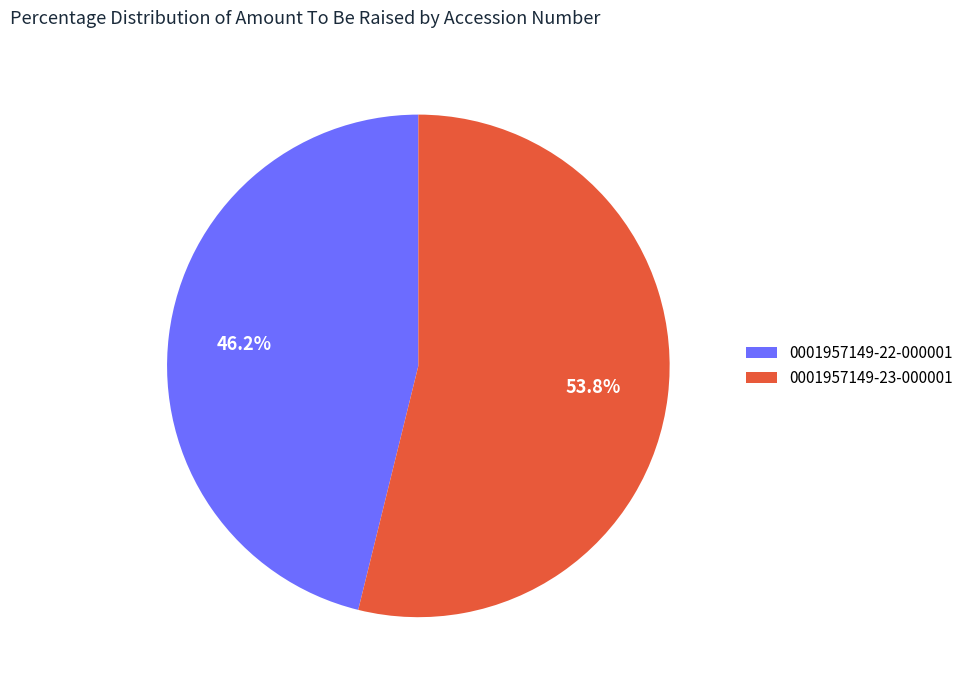

Which has a higher value, 0001957149-23-000001 or 0001957149-22-000001?

0001957149-23-000001